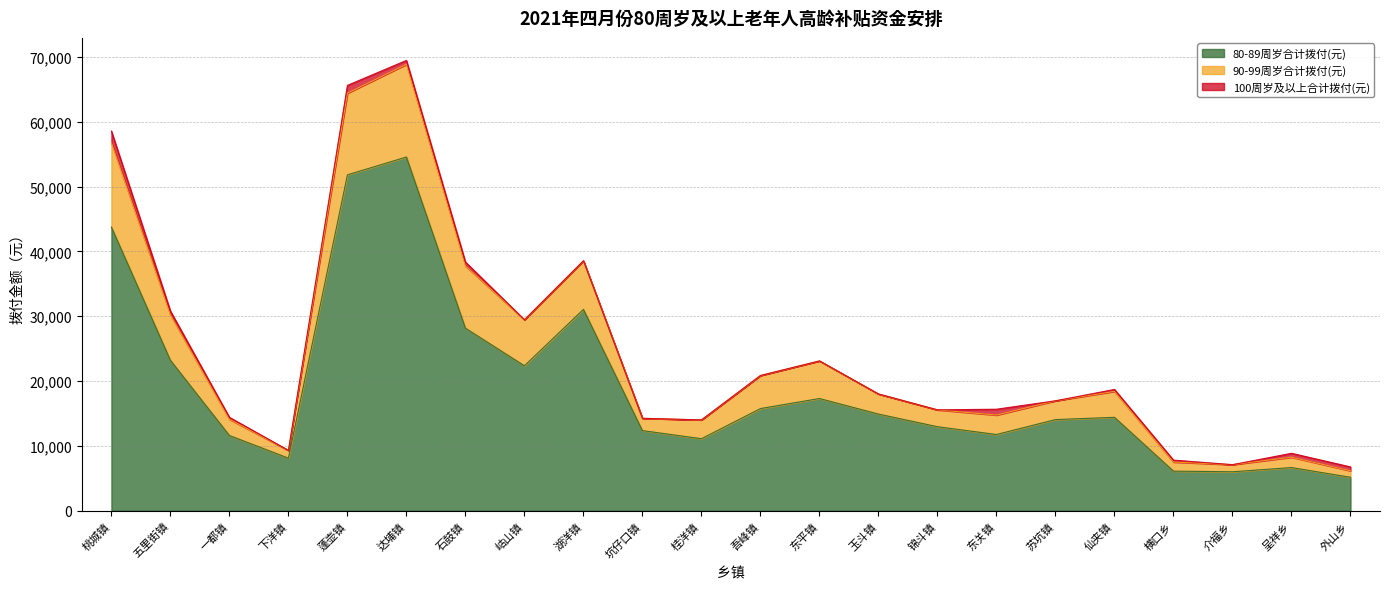

True or false: 80-89周岁合计拨付(元) and 90-99周岁合计拨付(元) intersect in this chart.

False